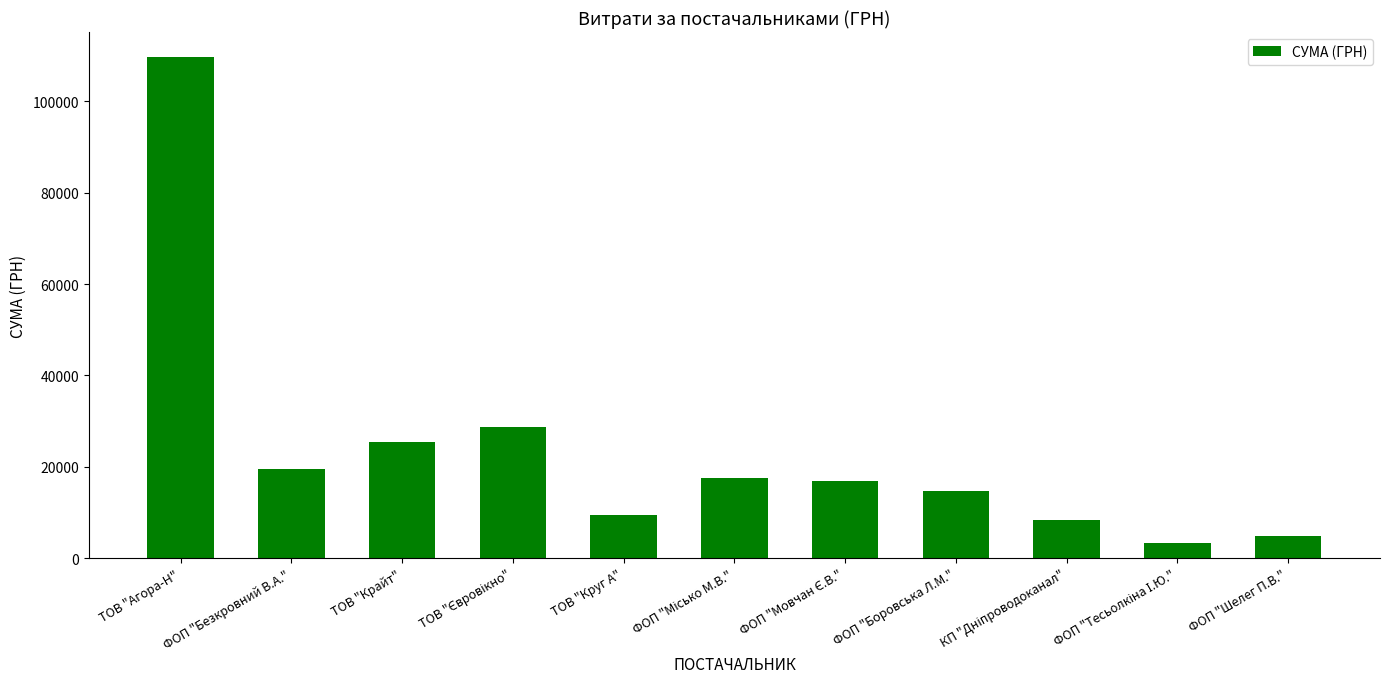

Reading right to left, extract all data points from this chart.

4879.0	3387.1	8461.0	14688.8	17001.0	17579.0	9556.1	28623.0	25385.6	19616.6	109697.8